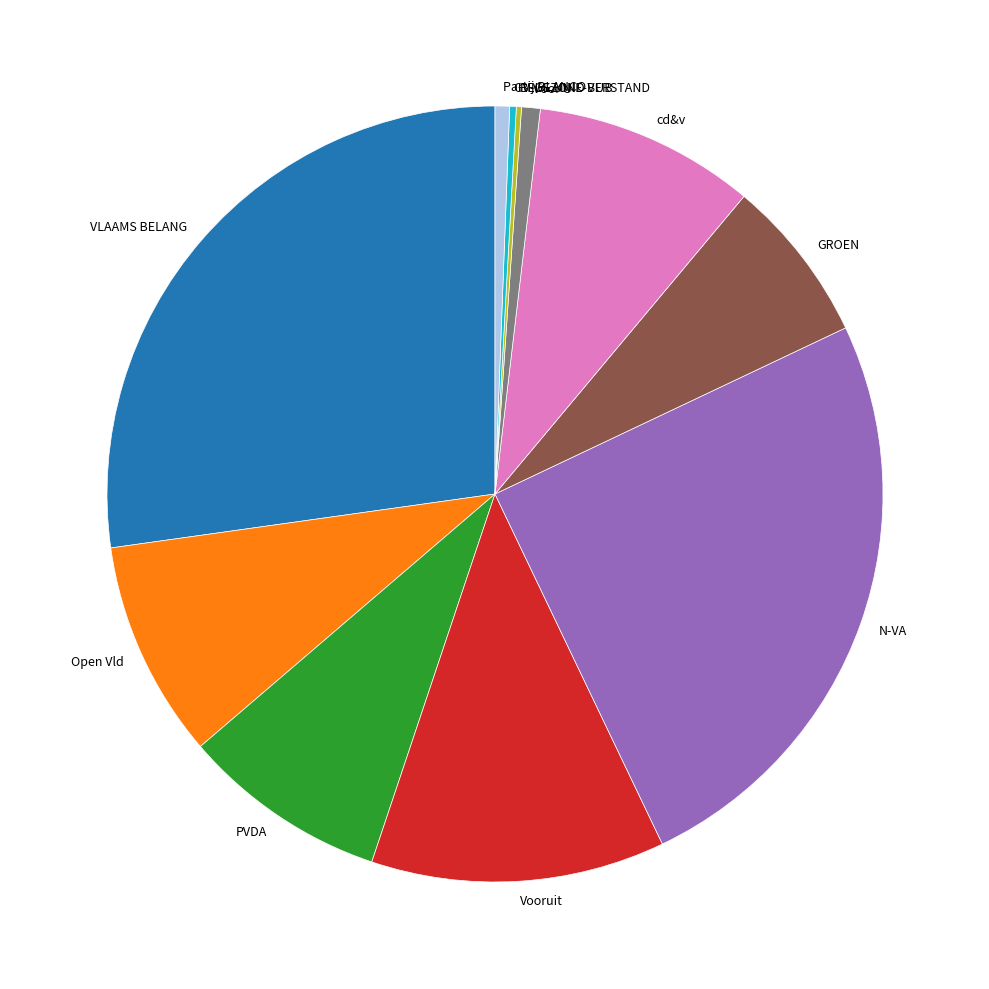

Approximately how many times larger is the value at Open Vld compared to PVDA?

1.1